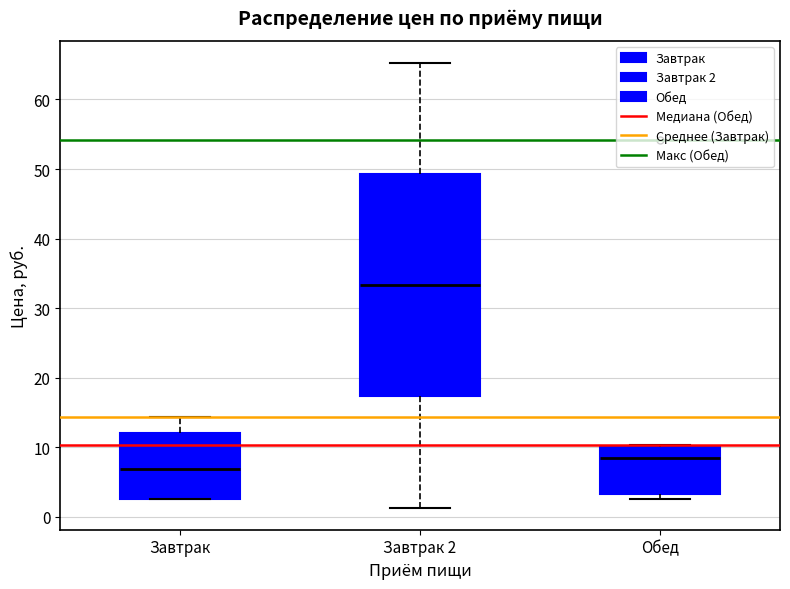

Comparing the boxes themselves (not the whiskers), which one is the tallest?

Завтрак 2